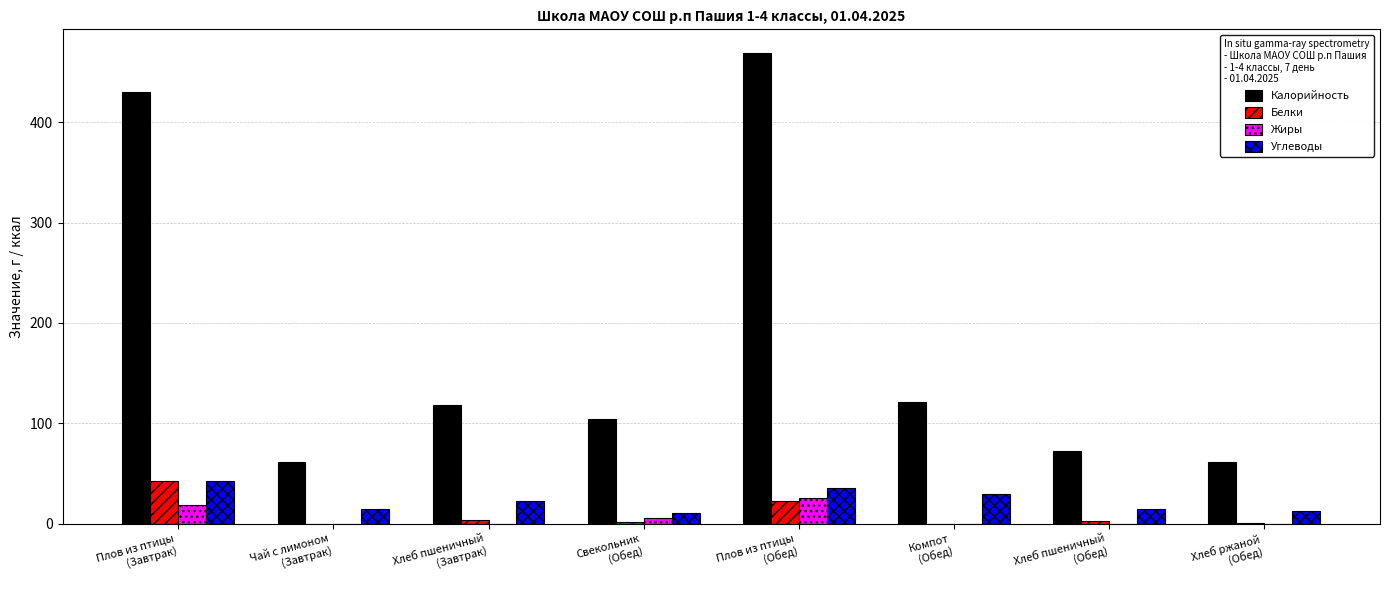

What is the approximate value of Калорийность at Чай с лимоном
(Завтрак)?

62